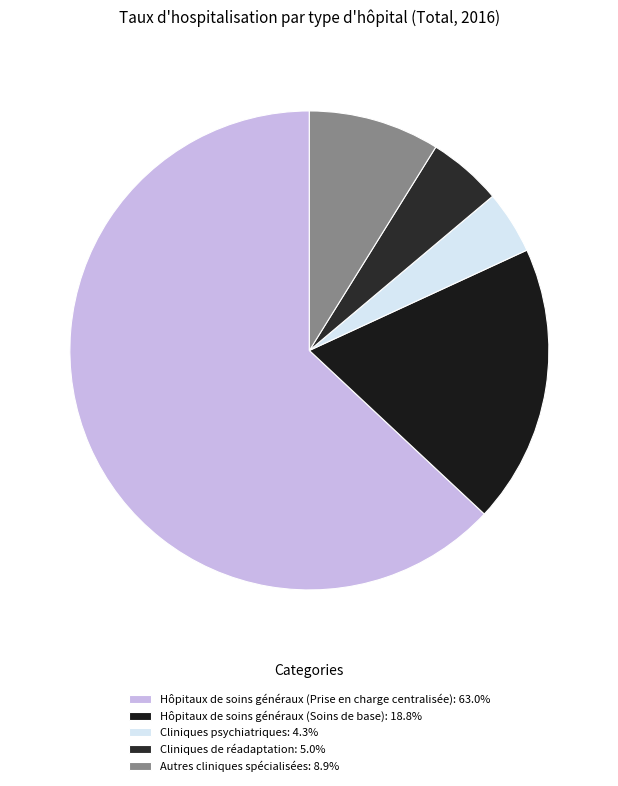

Which slice is the largest?

Hôpitaux de soins généraux (Prise en charge centralisée)